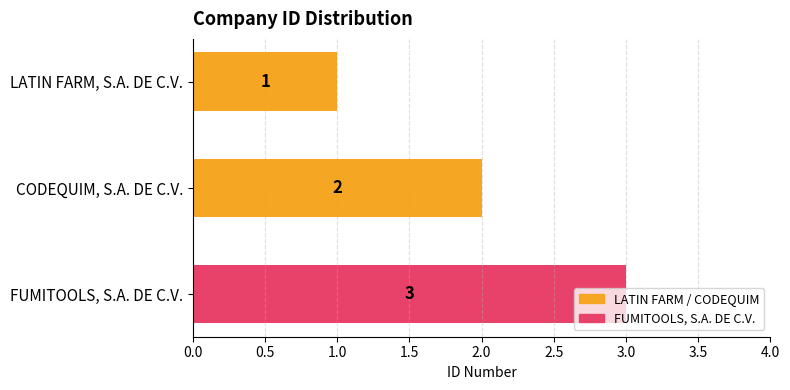

What is the label of the 1st bar from the top?

LATIN FARM, S.A. DE C.V.